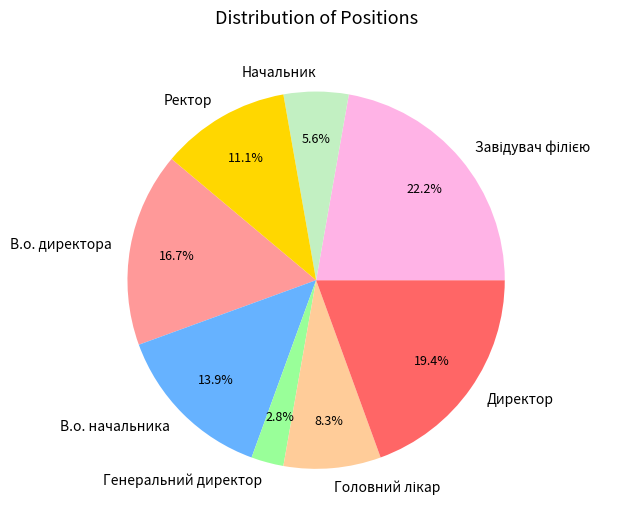

How many slices are in this pie chart?

8